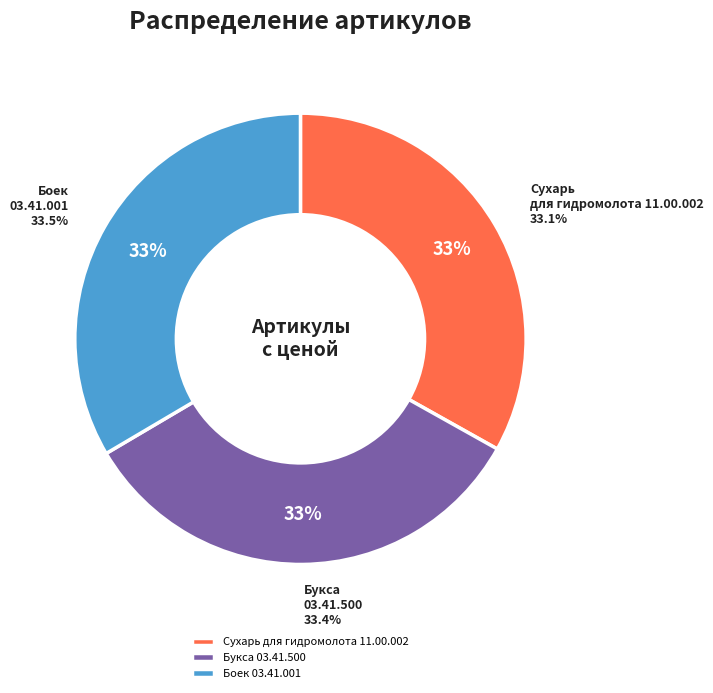

Is it true that Букса 03.41.500 is 21% of the pie?

False